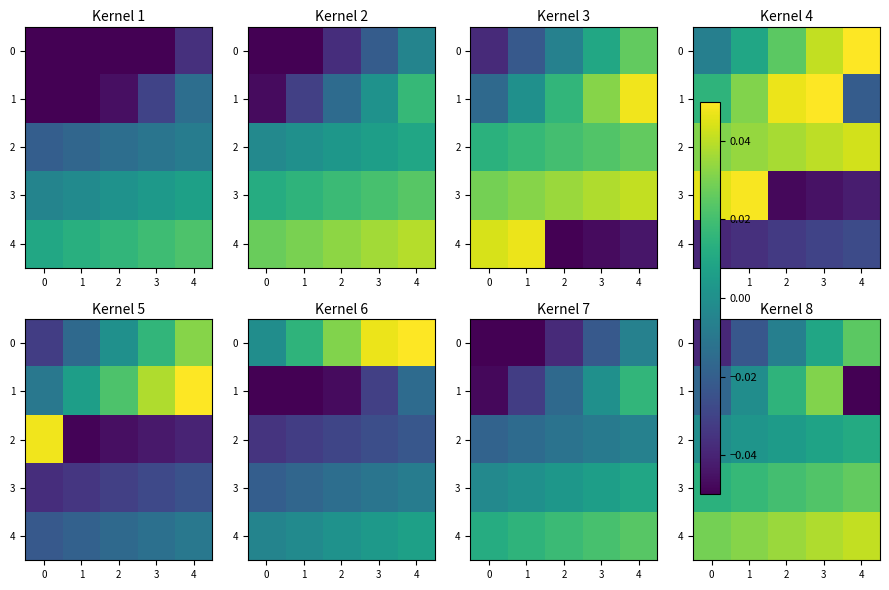

The value of 0 at 1 is -0.0. True or false?

False